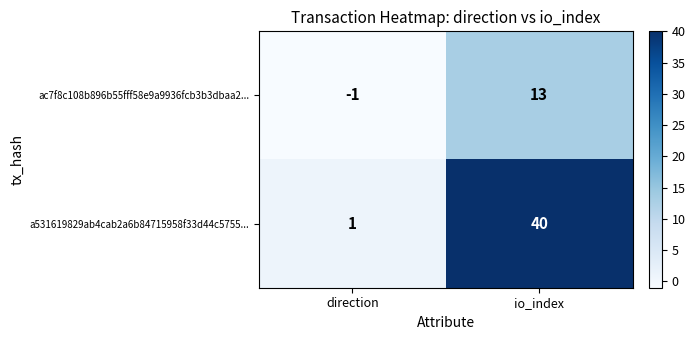

List the series in order of their overall mean, highest first.

a531619829ab4cab2a6b84715958f33d44c5755..., ac7f8c108b896b55fff58e9a9936fcb3b3dbaa2...